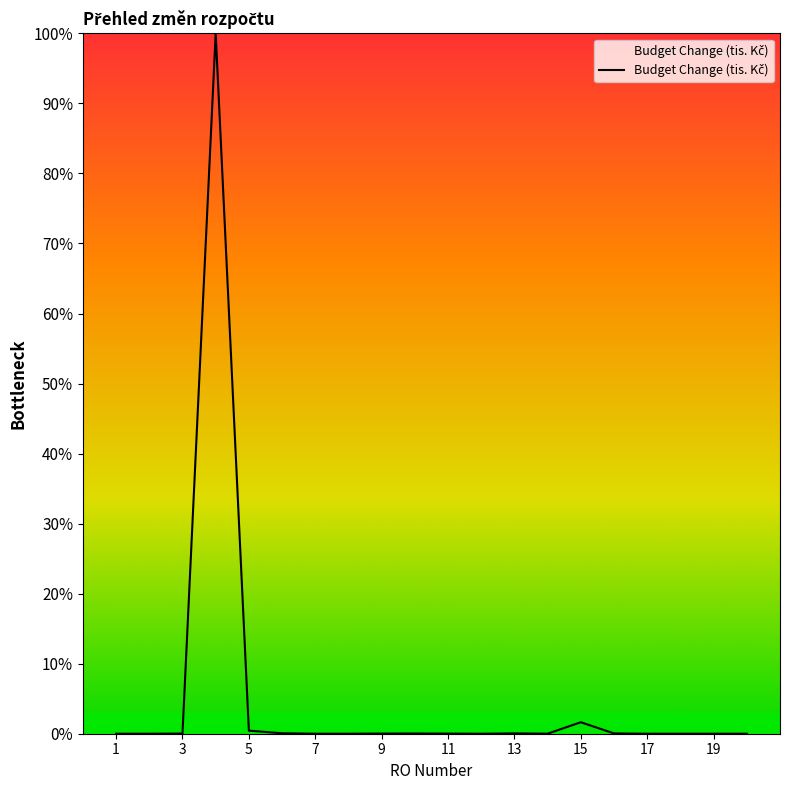

What is the greatest value displayed?

100.0